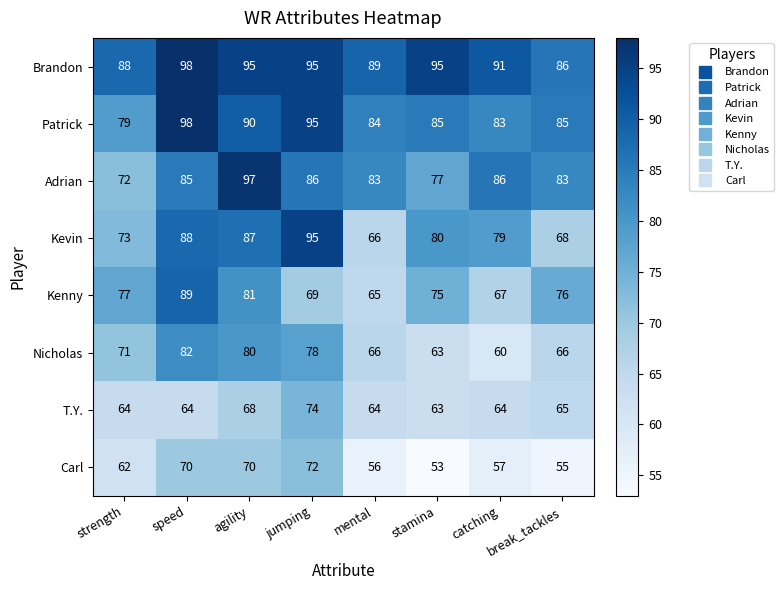

List the labels in order of Kevin value, smallest first.

mental, break_tackles, strength, catching, stamina, agility, speed, jumping